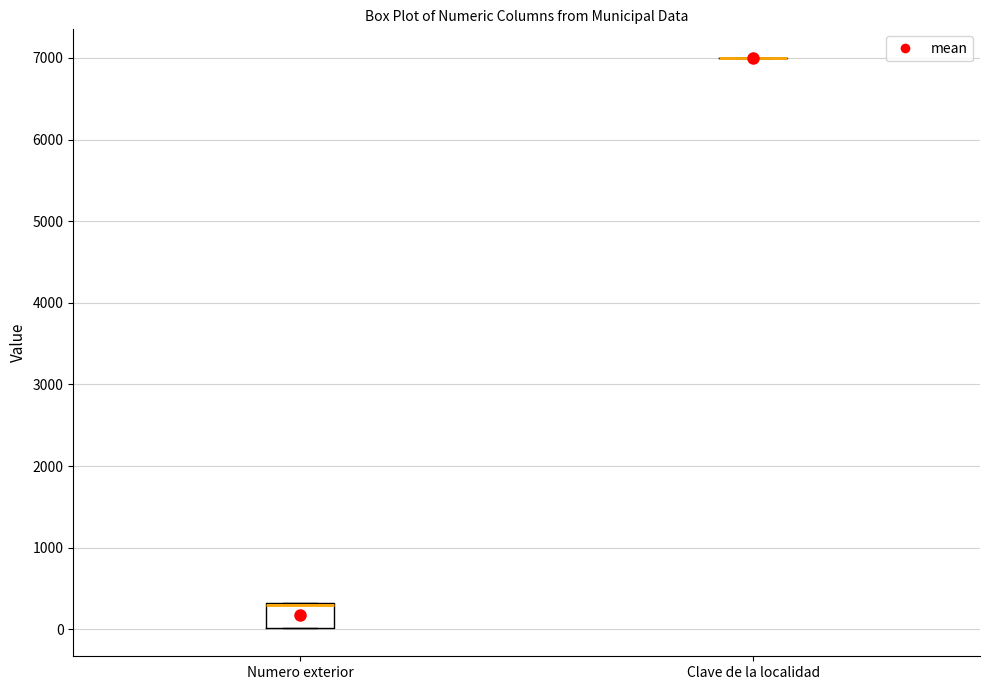

Reading left to right, transcribe this box plot: for each box, give where its median line is, the range the box spans, and where its two whiskers end, as read against the y-axis. The values are not printed on the chart, so give them approximately, as read against the axis.

Numero exterior: median 300 (drawn on the box's upper edge), box 0 to 300, whiskers 0 to 300
Clave de la localidad: box collapsed to a line at 7000, whiskers 7000 to 7000